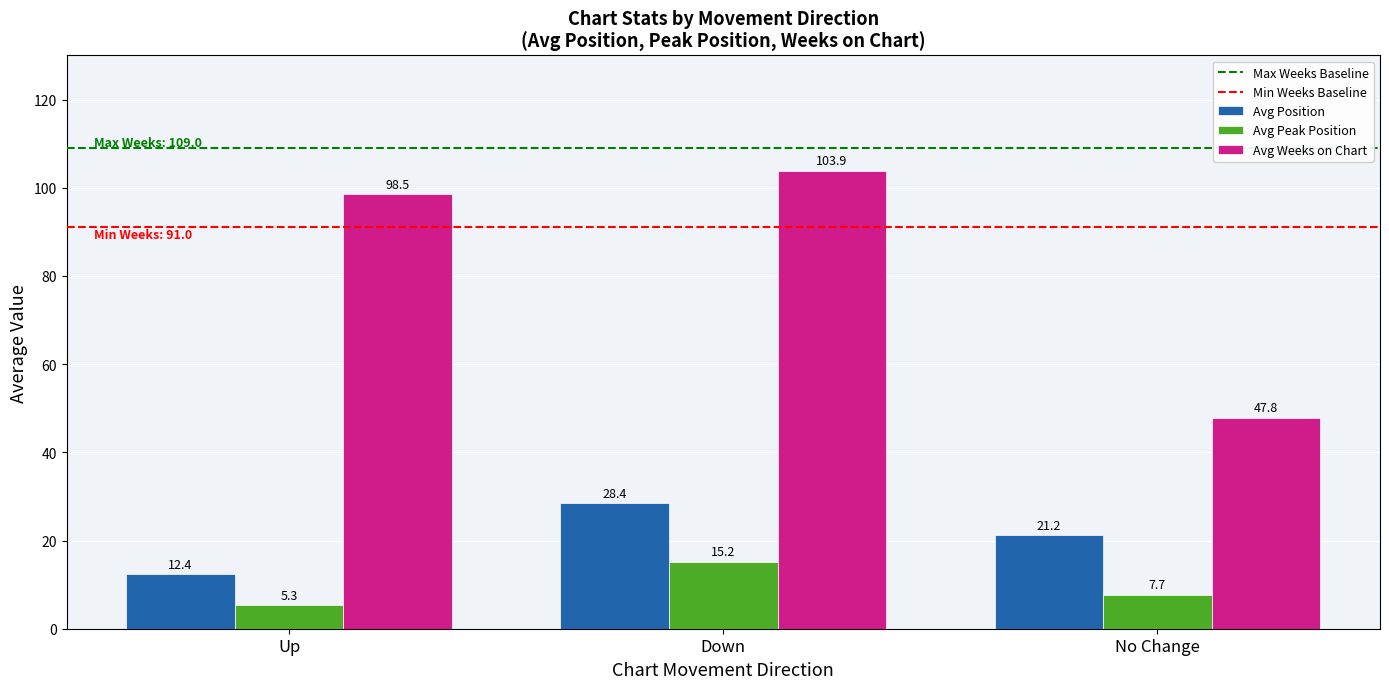

What is the sum of the Avg Peak Position values at No Change and Down?

22.9